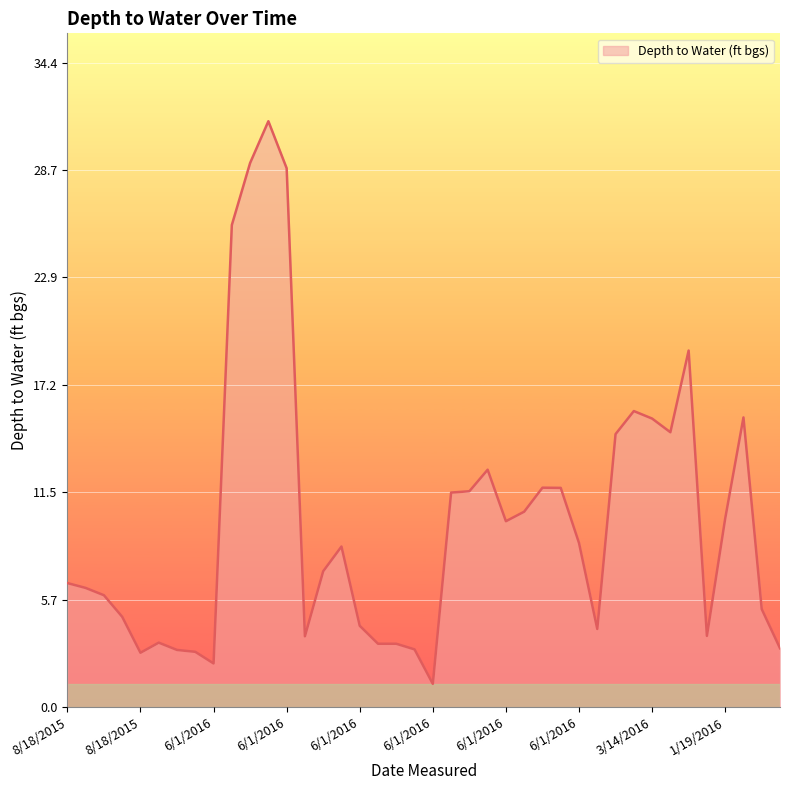

What is the difference between the maximum and minimum values?

30.0